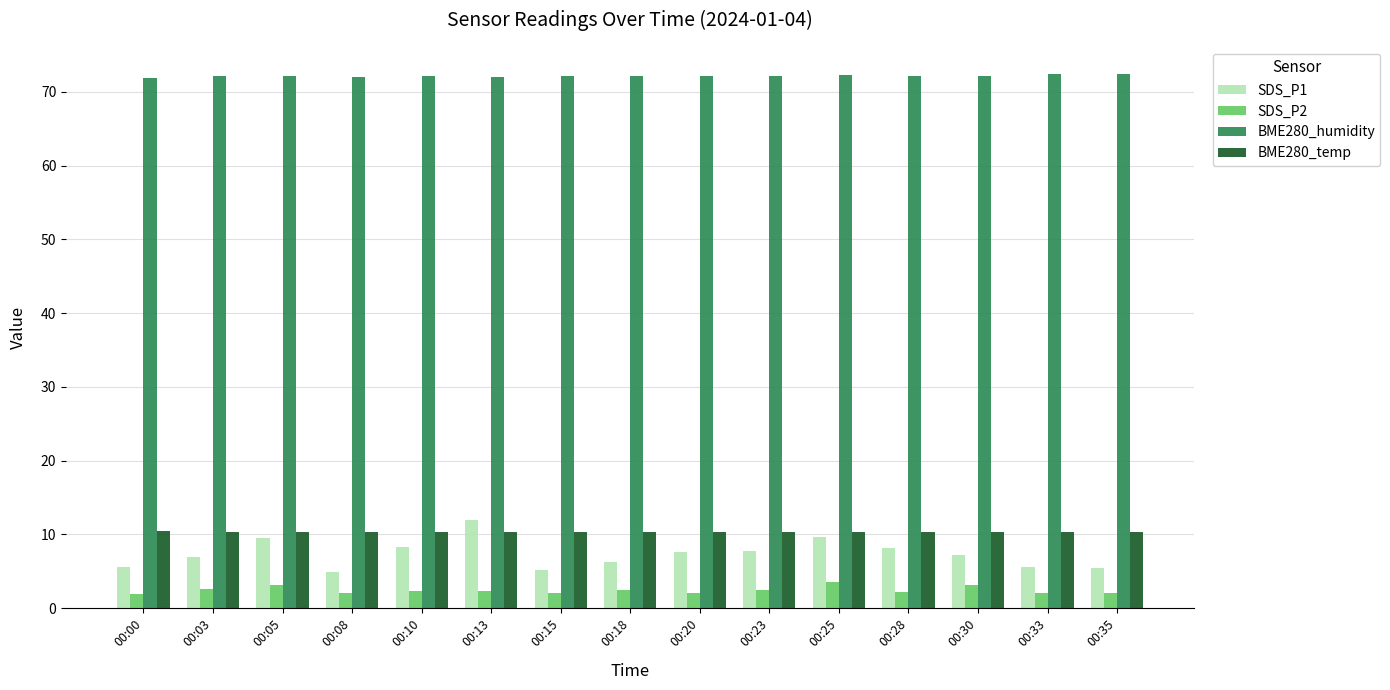

Count the number of data series in this chart.

4